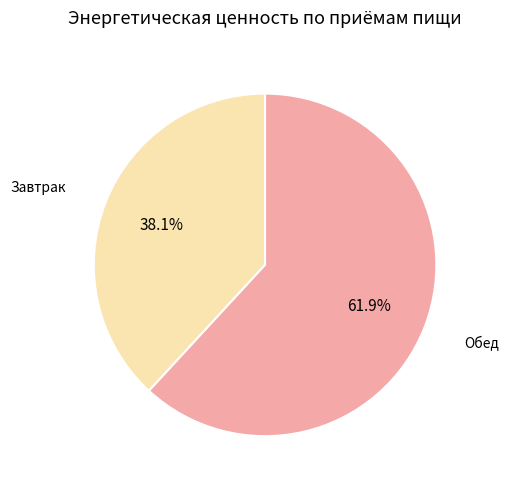

Does any single category account for the majority?

Yes